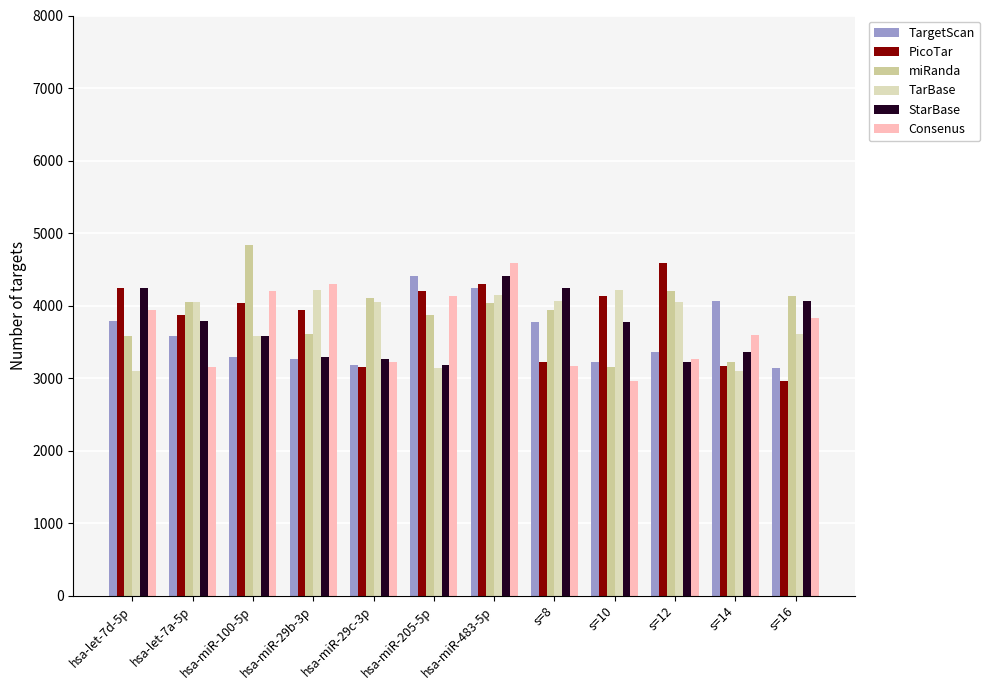

What is the total value across all series at s=14?

20508.0